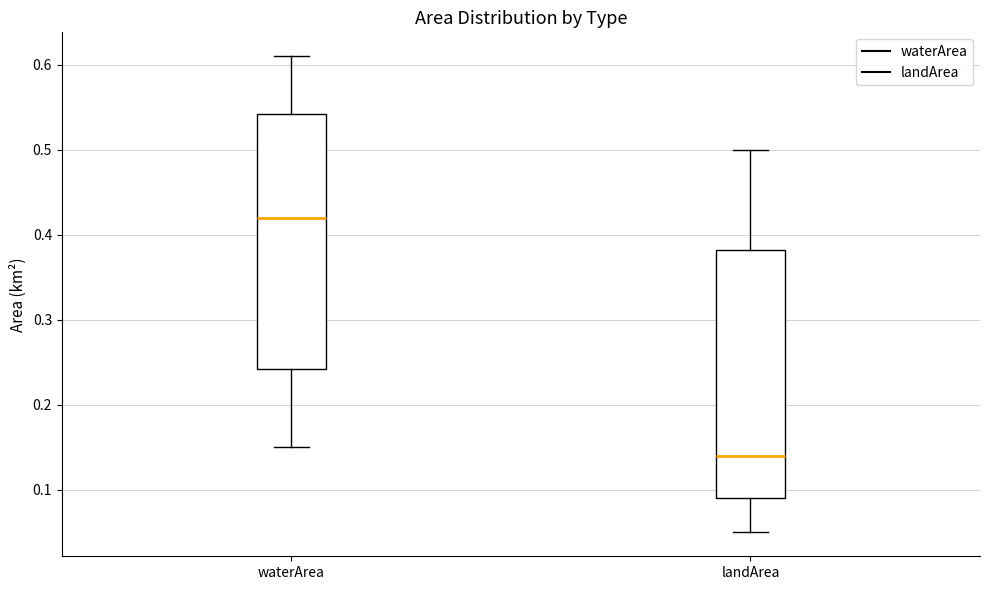

Where does the lower whisker of the box for landArea end on the y-axis? The values are not printed on the chart, so give them approximately, as read against the axis.

0.05